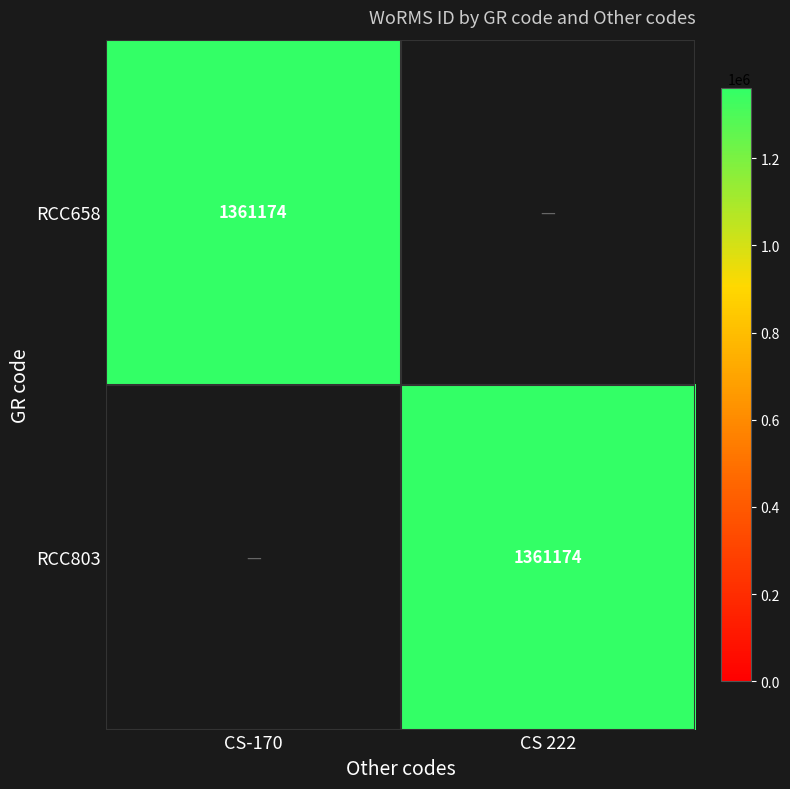

The RCC803 series shows 784198 at CS 222. True or false?

False